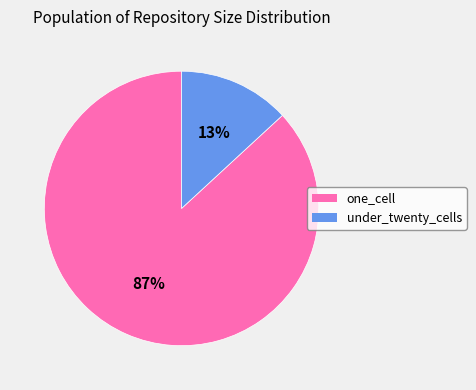

Between one_cell and under_twenty_cells, which is larger?

one_cell